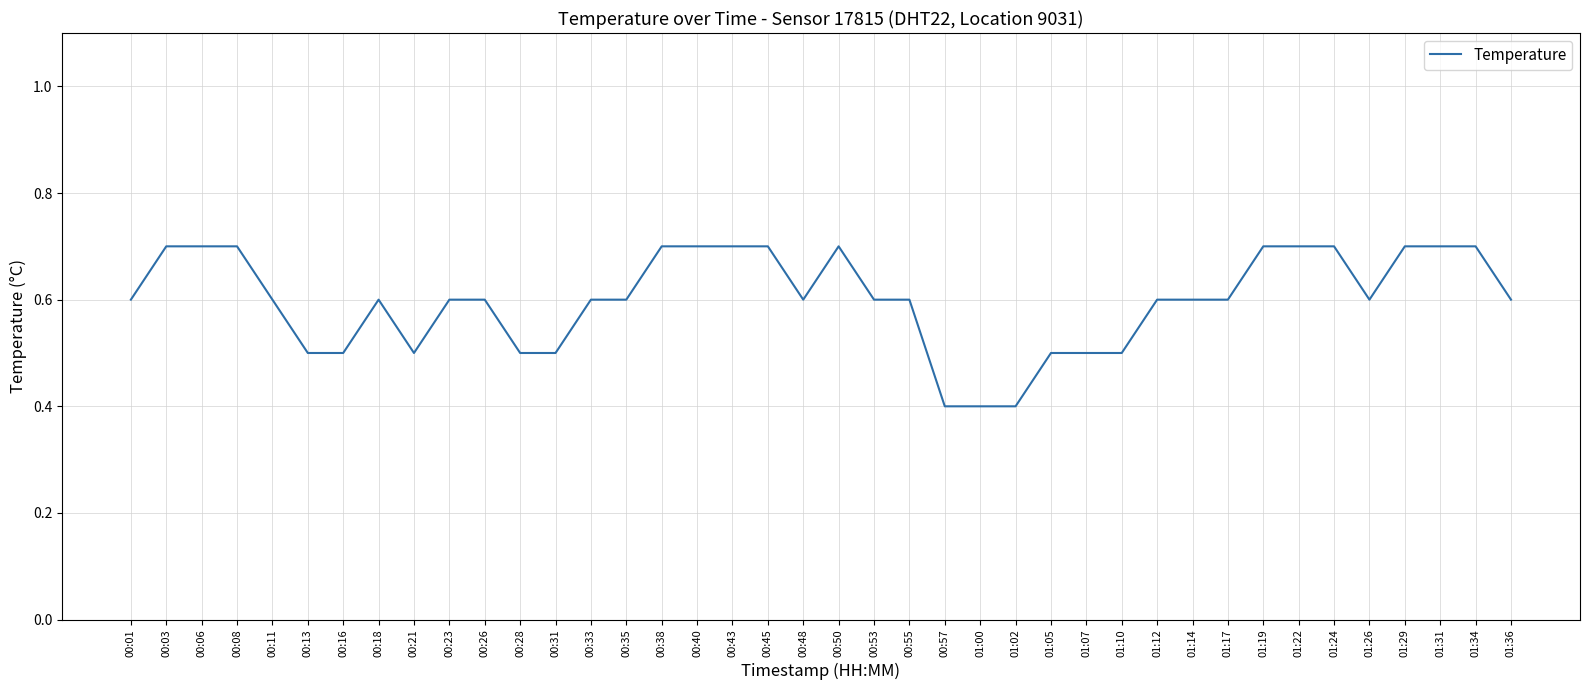

What position from the right is 01:00?

16